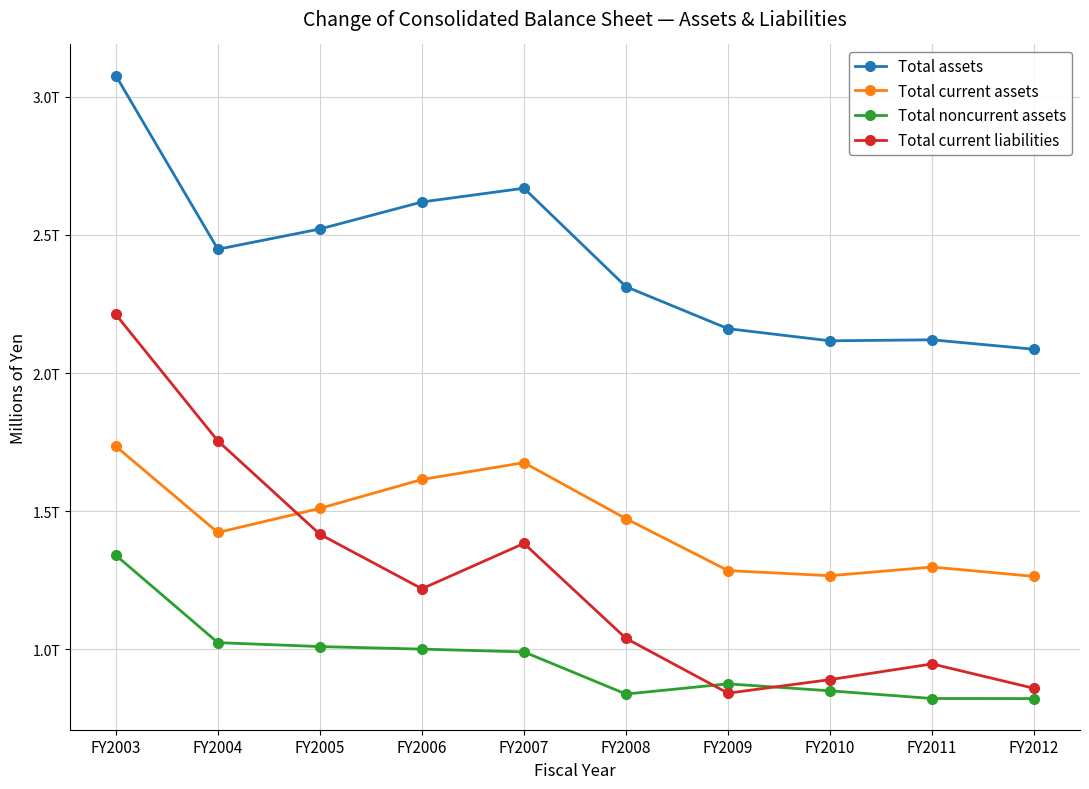

What is the difference between the maximum and minimum values in the Total current liabilities series?

1370785